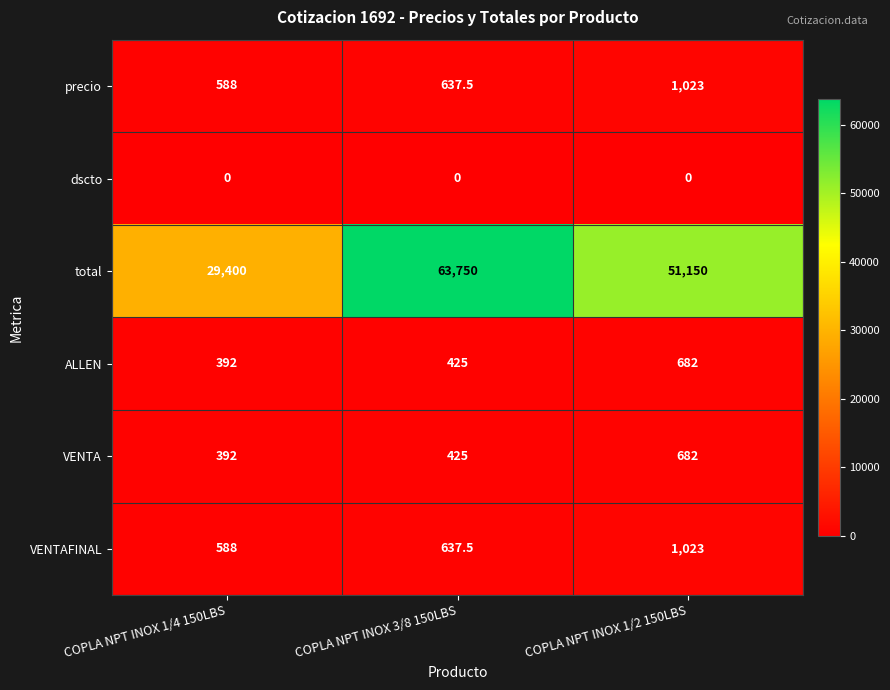

At which category is the sum across all series the highest?

COPLA NPT INOX 3/8 150LBS